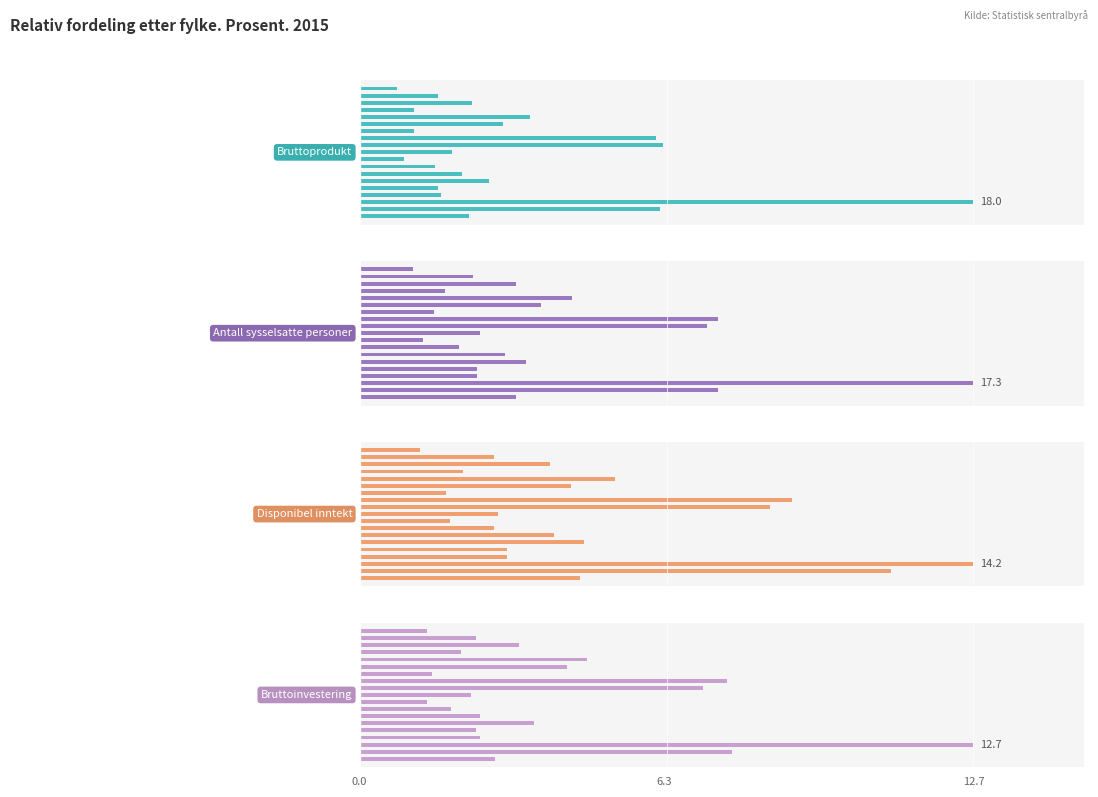

Does the chart contain stacked bars?

No